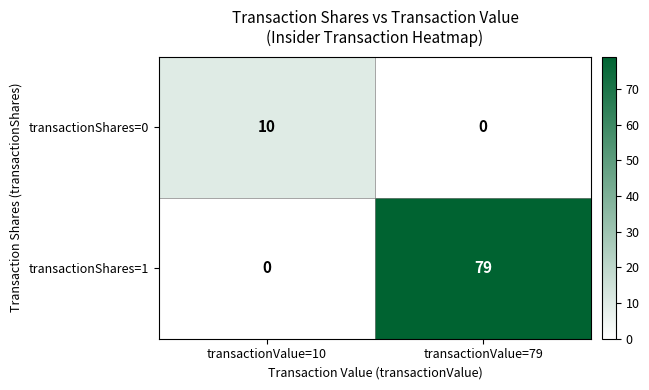

List the labels in order of transactionShares=1 value, smallest first.

transactionValue=10, transactionValue=79